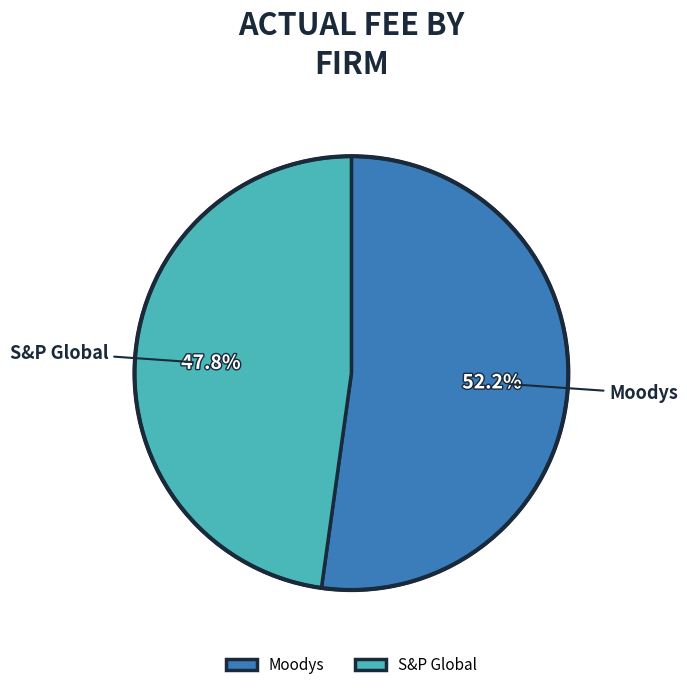

Which category accounts for the majority?

Moodys